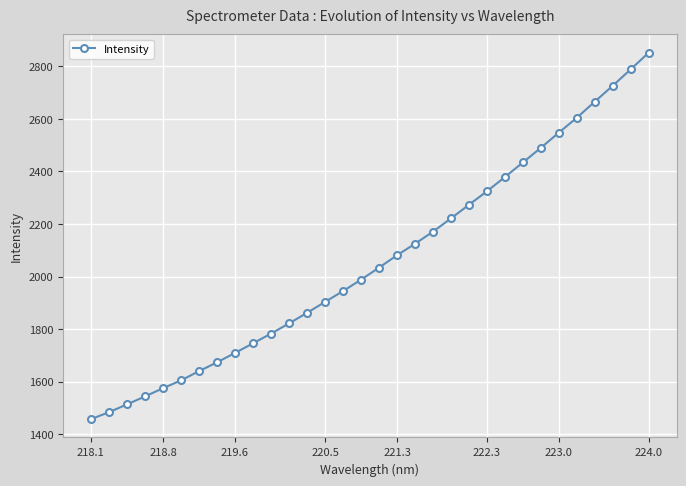

What is the value of the 11th point from the left?

1782.7